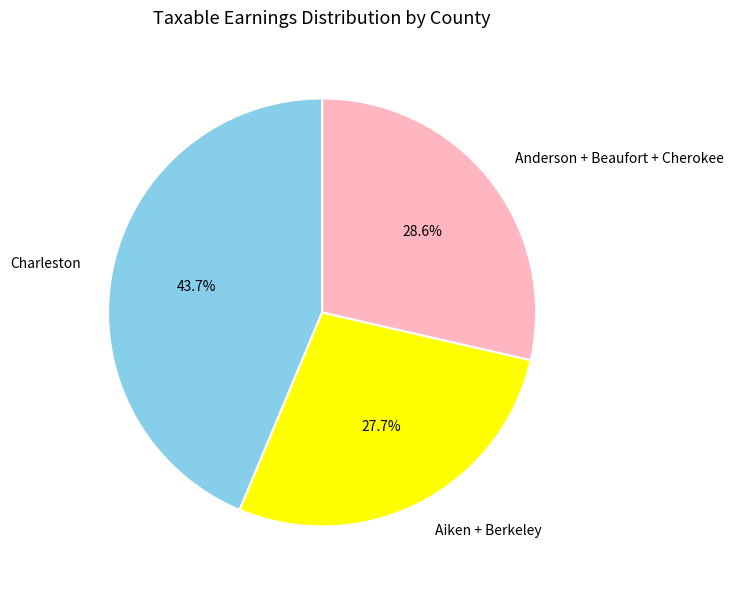

Which slice is the largest?

Charleston